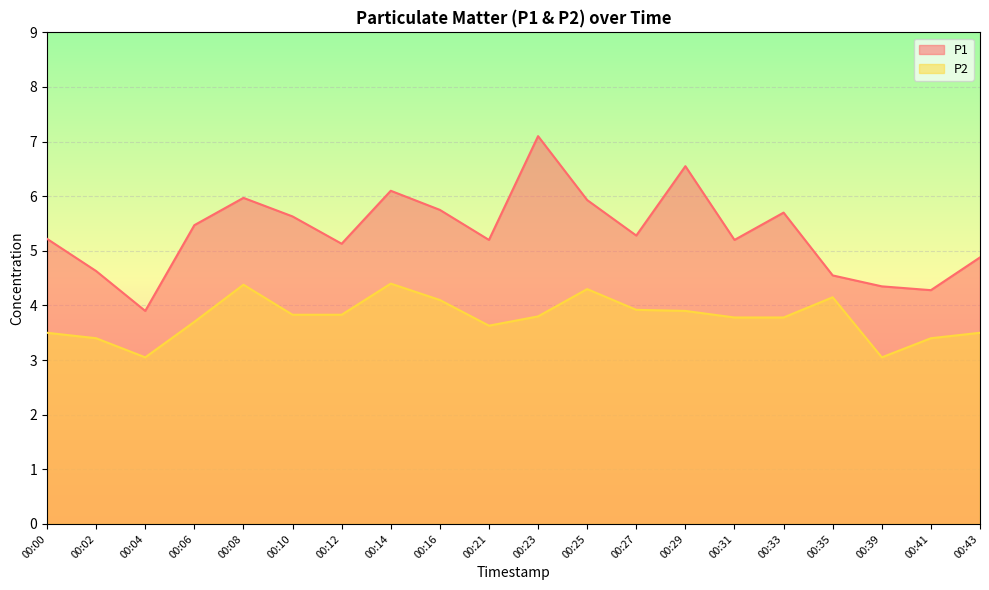

What is the highest value of the P2 series?

4.4